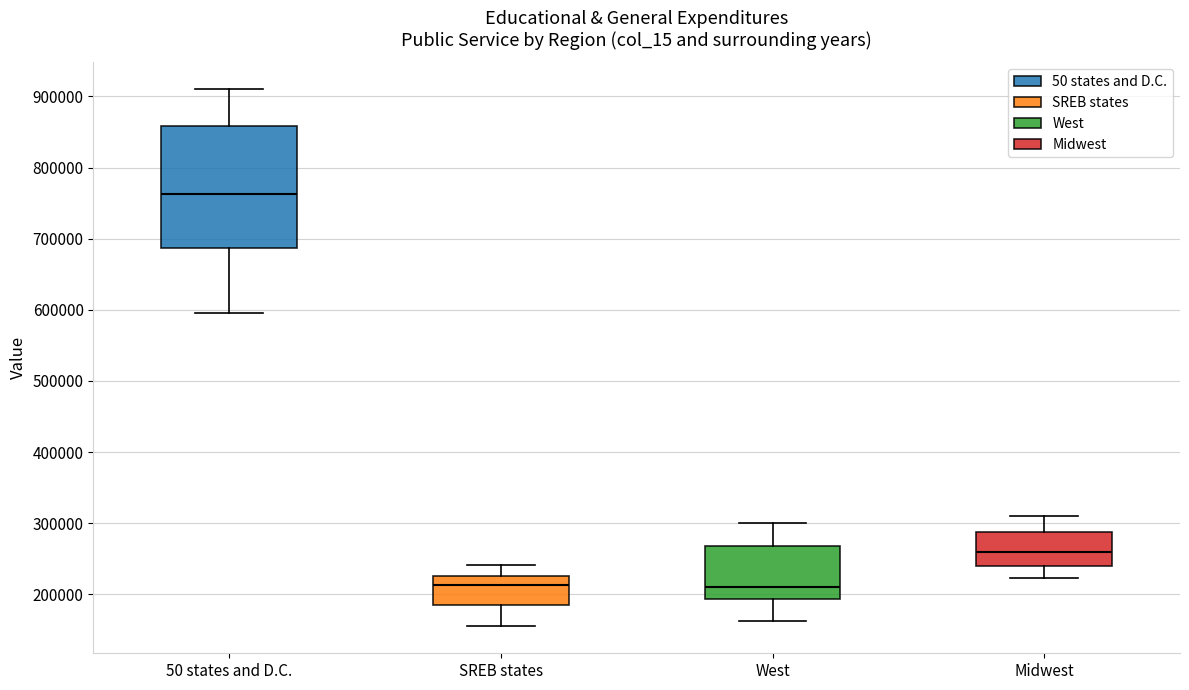

Which box is the tallest, from its lower edge to its upper edge?

50 states and D.C.